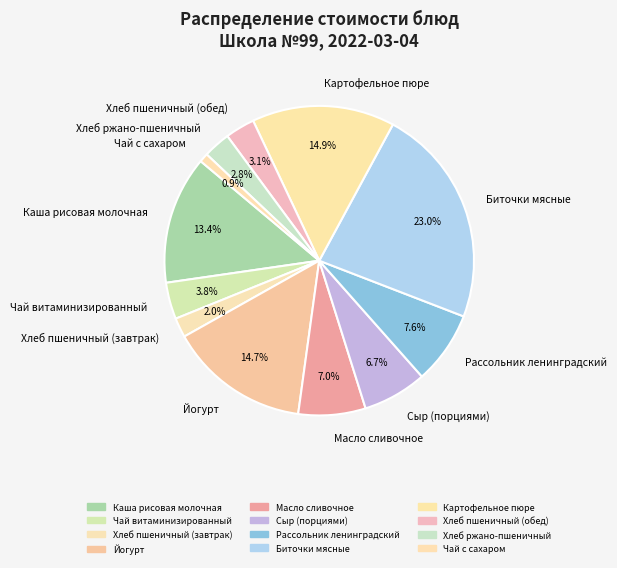

To the nearest percent, what is the difference between the largest and smallest slice percentages?

22%